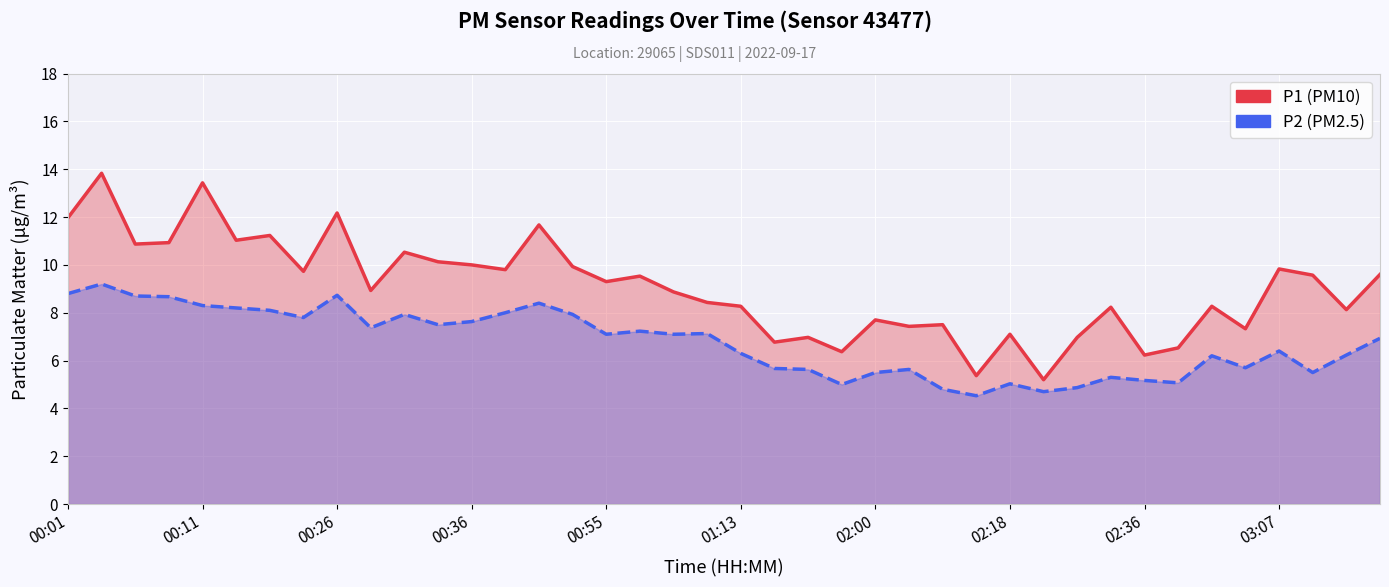

List the labels in order of P1 value, smallest first.

29, 27, 32, 23, 33, 21, 22, 30, 28, 35, 25, 26, 24, 38, 31, 20, 34, 19, 18, 03:07, 16, 17, 37, 39, 02:18, 13, 36, 15, 12, 11, 10, 00:26, 00:36, 01:13, 02:00, 14, 00:01, 02:36, 00:55, 00:11